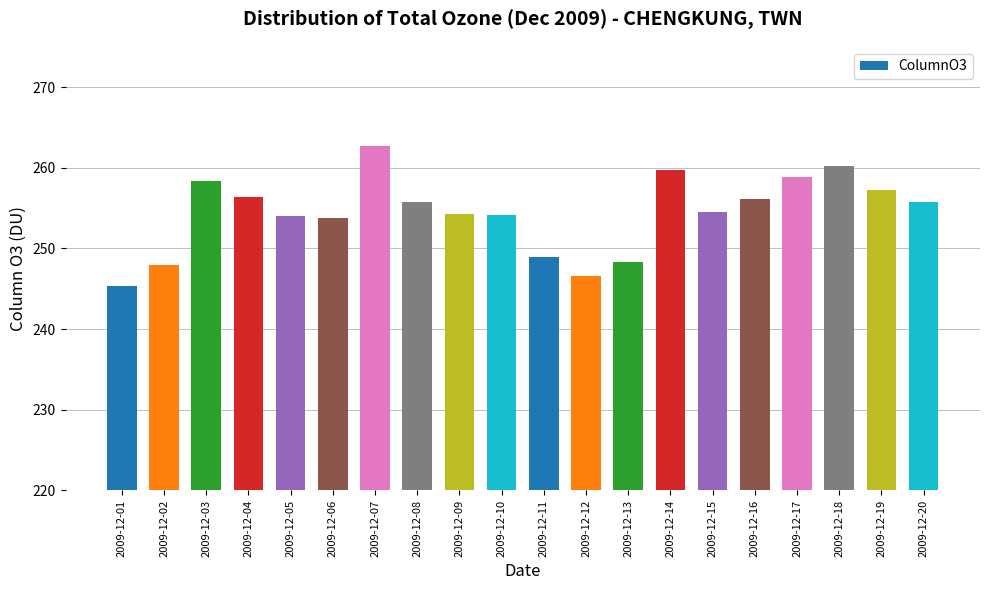

Approximately how many times larger is the value at 2009-12-01 compared to 2009-12-19?

1.0